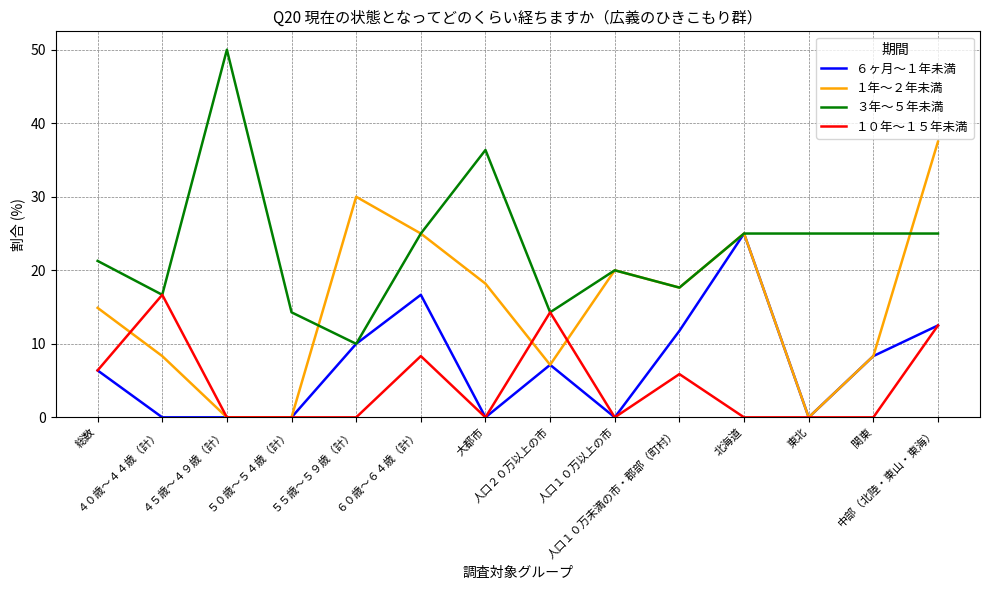

What is the difference between the highest and lowest values at ５５歳～５９歳（計）?

30.0